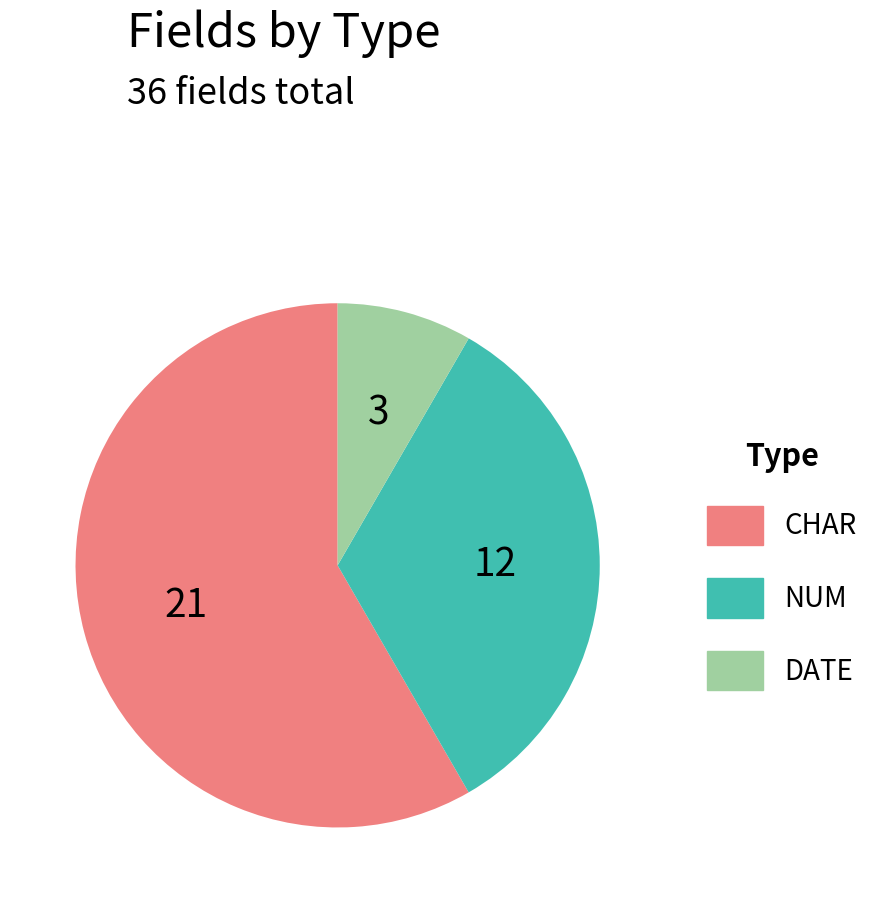

Rank the categories by value from highest to lowest.

CHAR, NUM, DATE